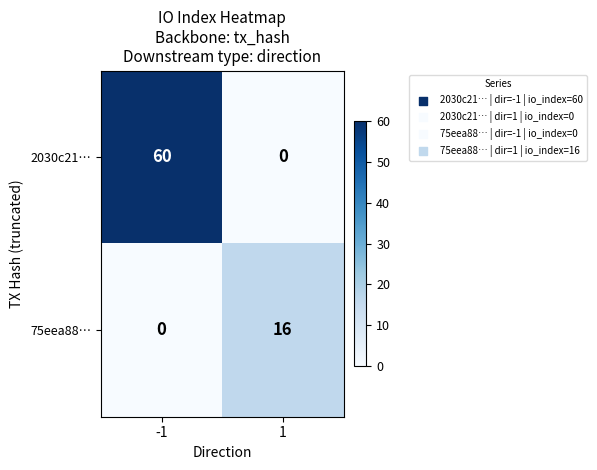

Reading left to right, what are all the values shown in this chart?

2030c21…: 60	0
75eea88…: 0	16